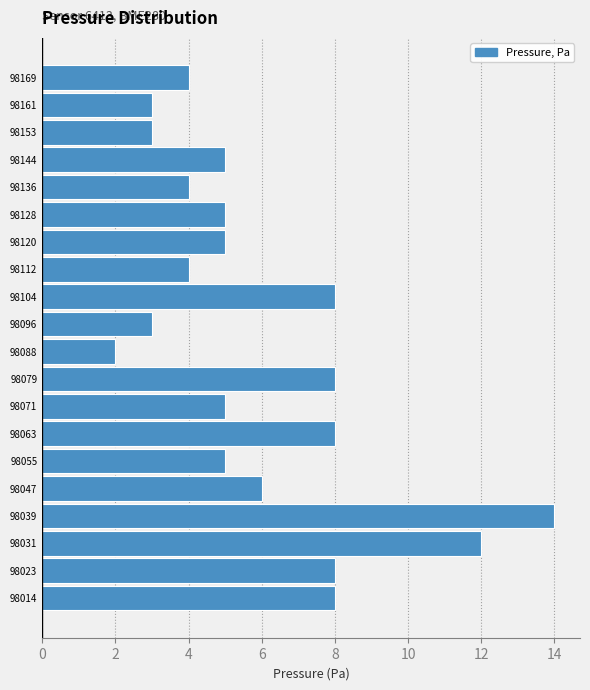

Reading bottom to top, what are all the values shown in this chart?

98014=8	98023=8	98031=12	98039=14	98047=6	98055=5	98063=8	98071=5	98079=8	98088=2	98096=3	98104=8	98112=4	98120=5	98128=5	98136=4	98144=5	98153=3	98161=3	98169=4